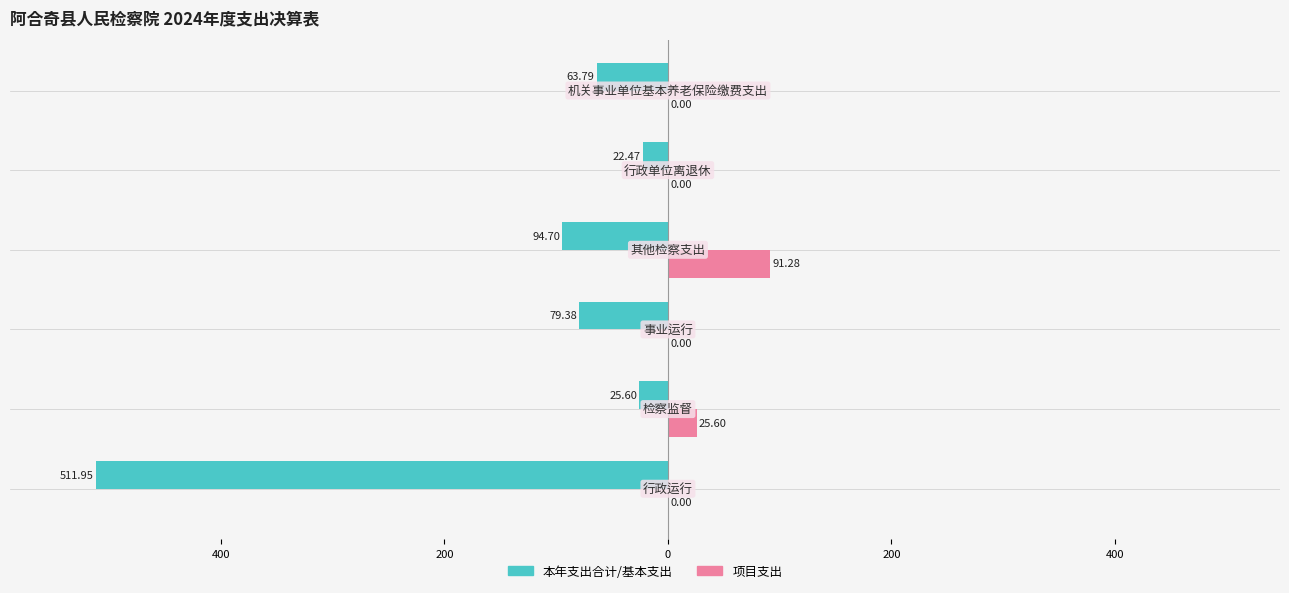

What is the lowest value of the 本年支出合计/基本支出 series?

-511.9